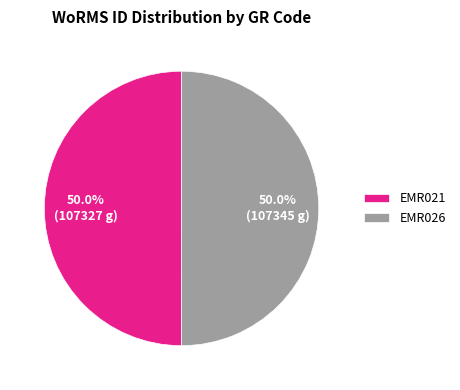

Is it true that EMR021 is 42% of the pie?

False